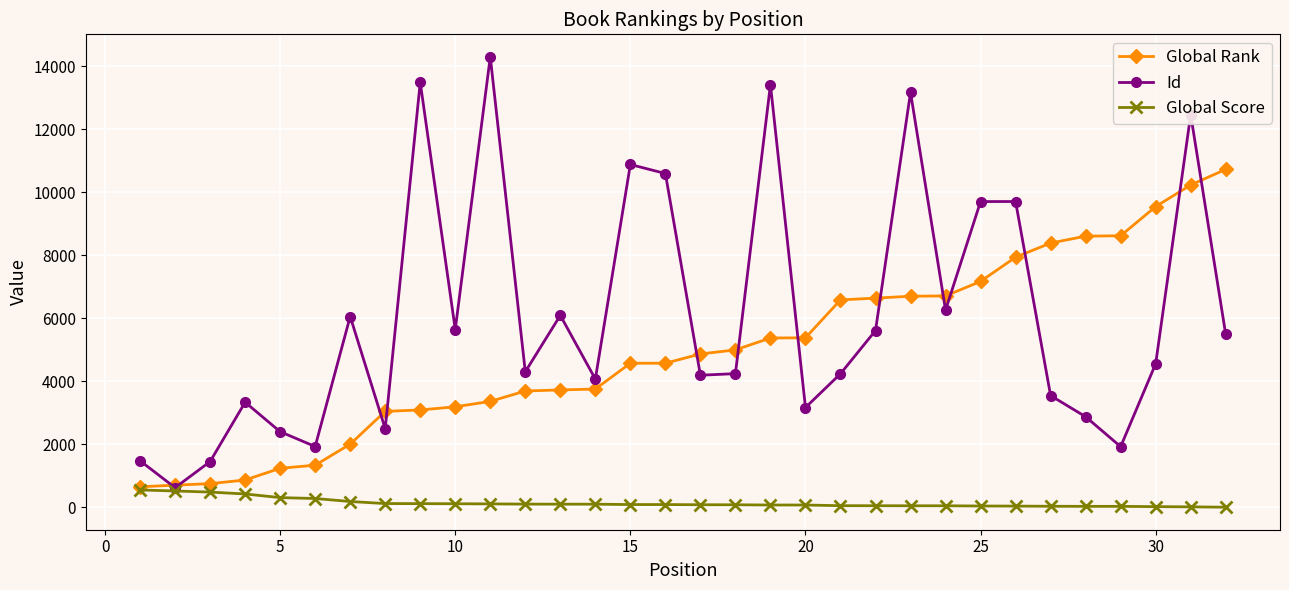

What is the maximum value shown in the chart?

14304